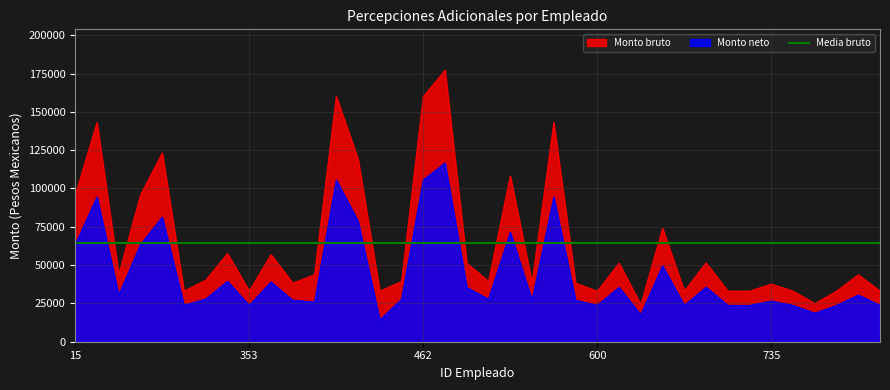

True or false: Monto neto and Monto bruto intersect in this chart.

False